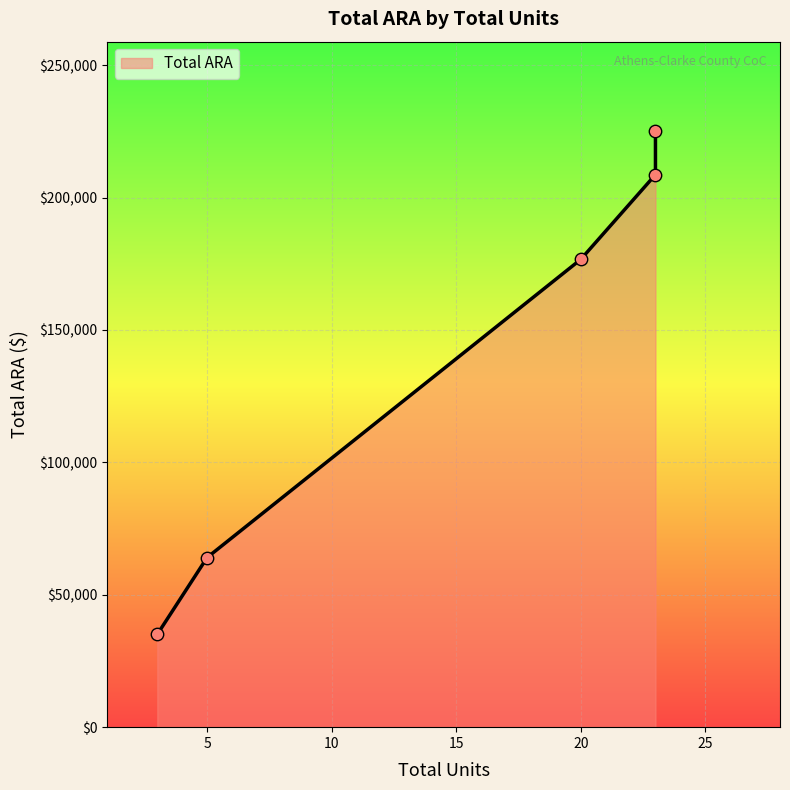

Which has a higher value, 23 or 20?

23